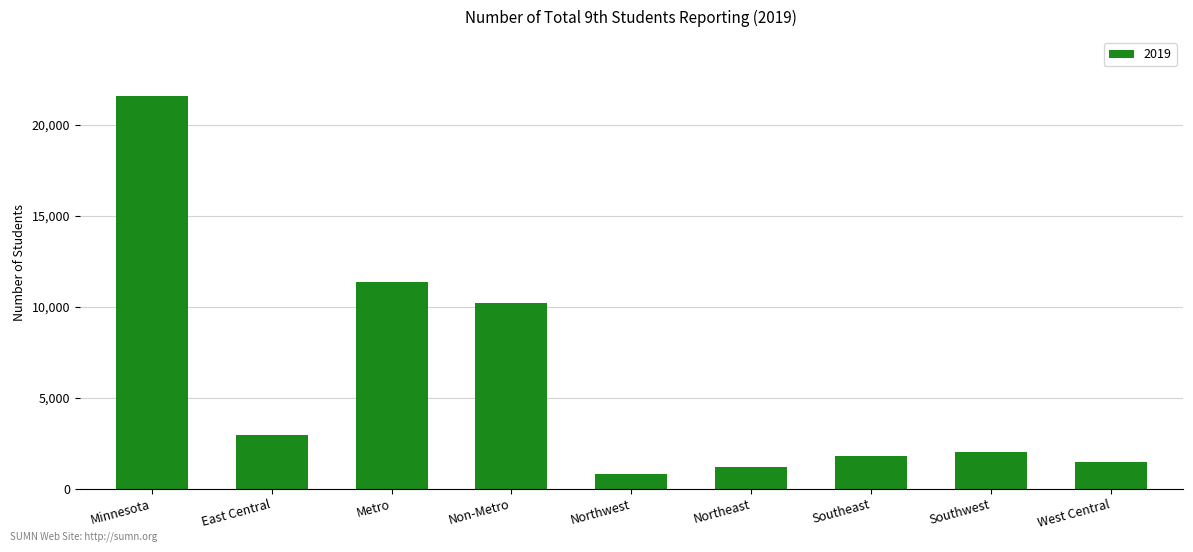

What is the sum of the values at Northeast and Southeast?

2946